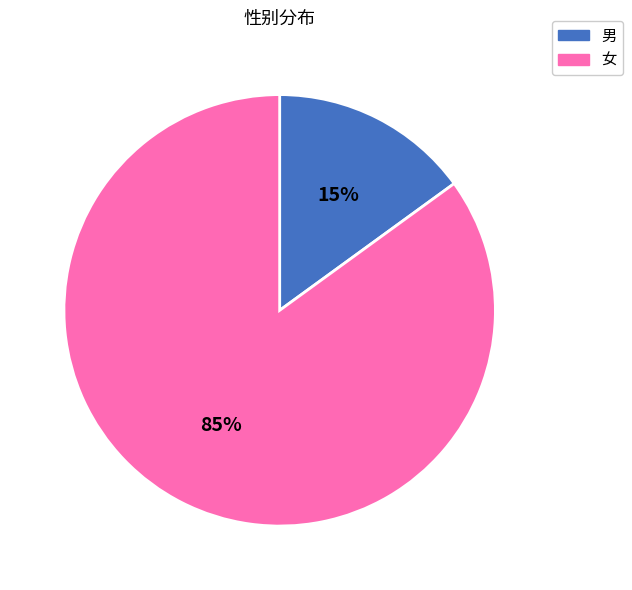

Is the sum of 女 and 男 greater than half?

Yes